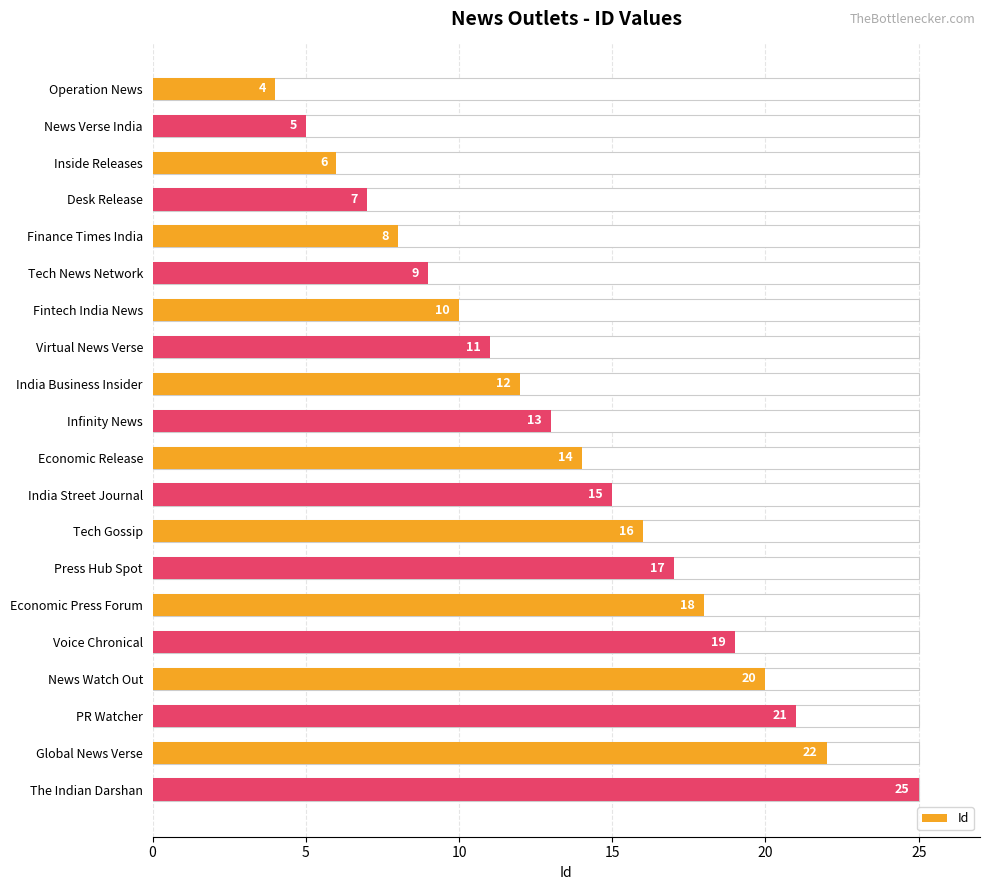

What is the minimum value shown in the chart?

4